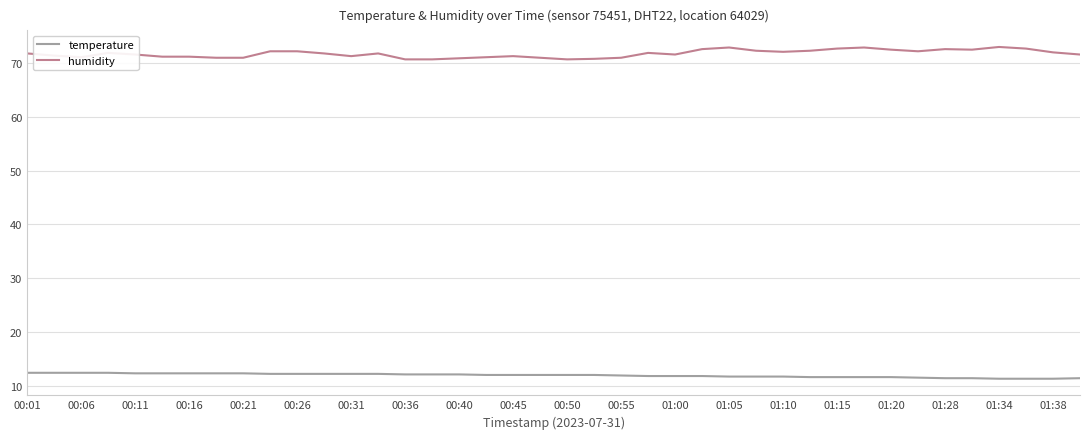

Which series has the largest total across all categories?

humidity